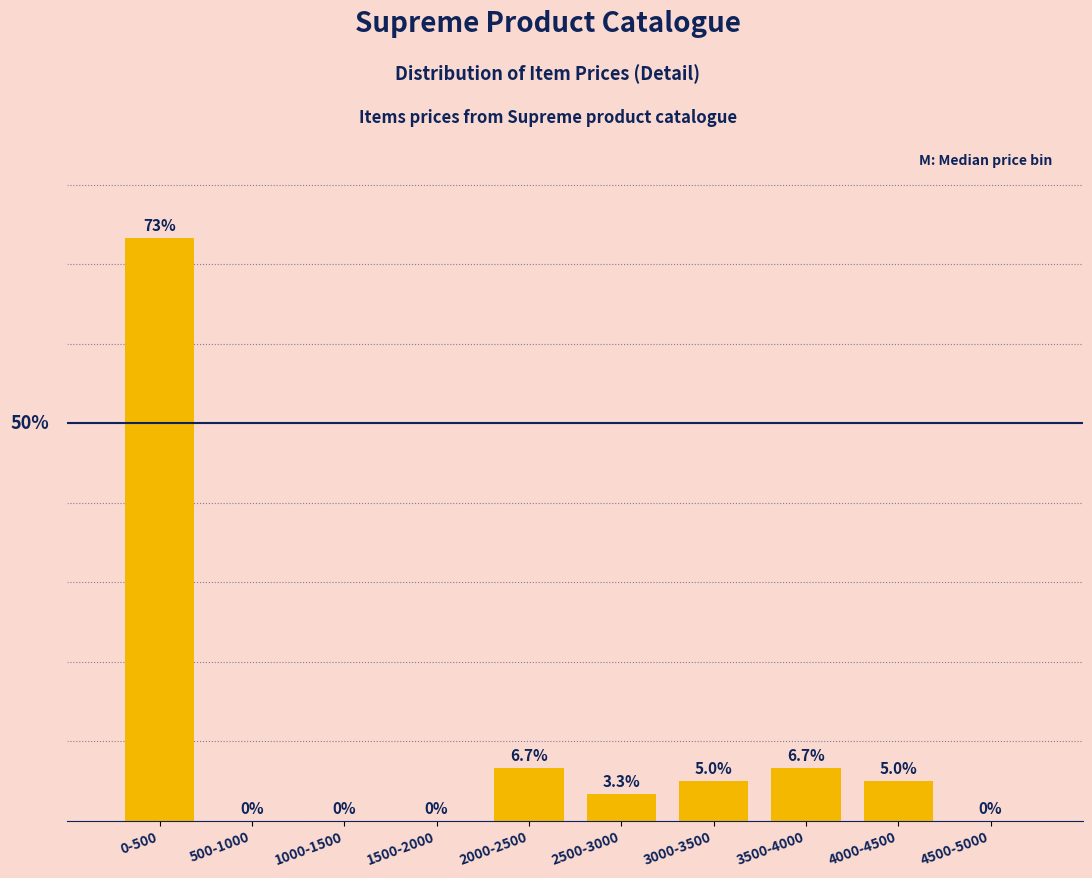

Where does the data first go above 5?

0-500